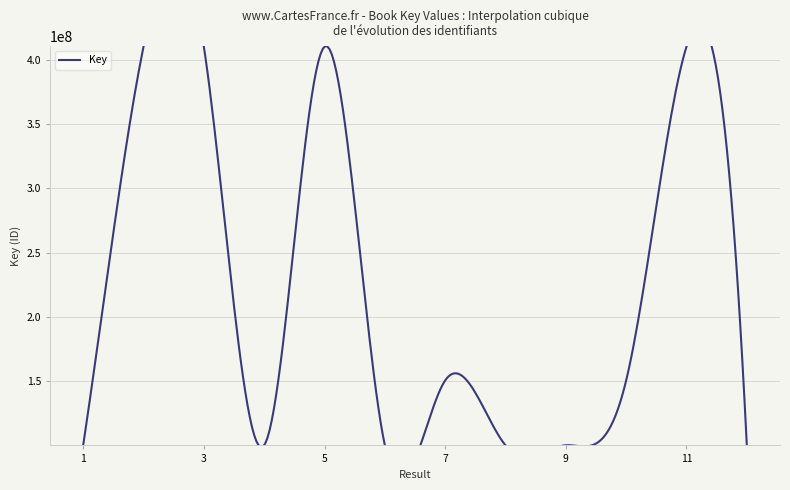

Reading left to right, extract all data points from this chart.

100443610	410051480	410051116	100443591	410049430	100444973	150801218	100445952	100444802	150800933	410047632	100445339